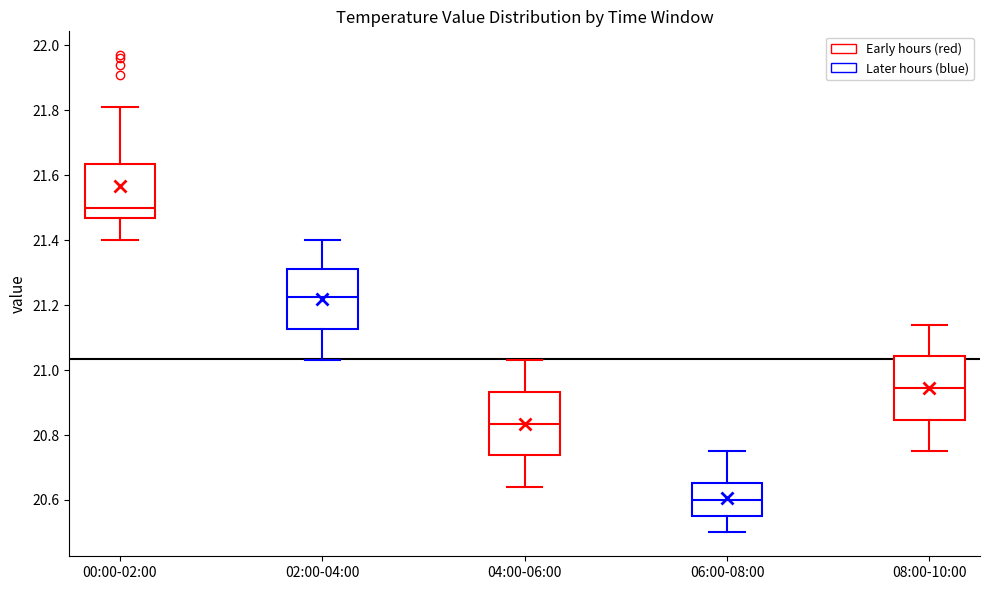

Where is the lower edge of the box for 06:00-08:00 on the y-axis? The values are not printed on the chart, so give them approximately, as read against the axis.

20.56